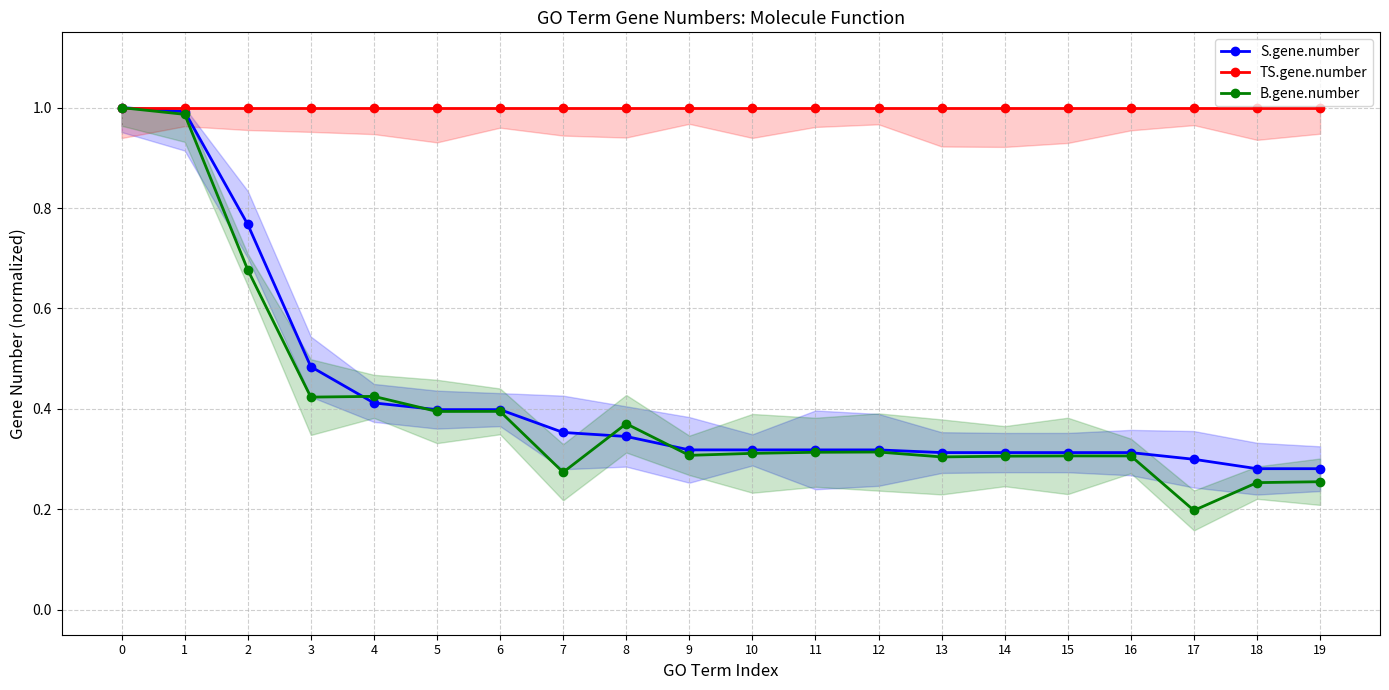

How many lines are shown in the chart?

3